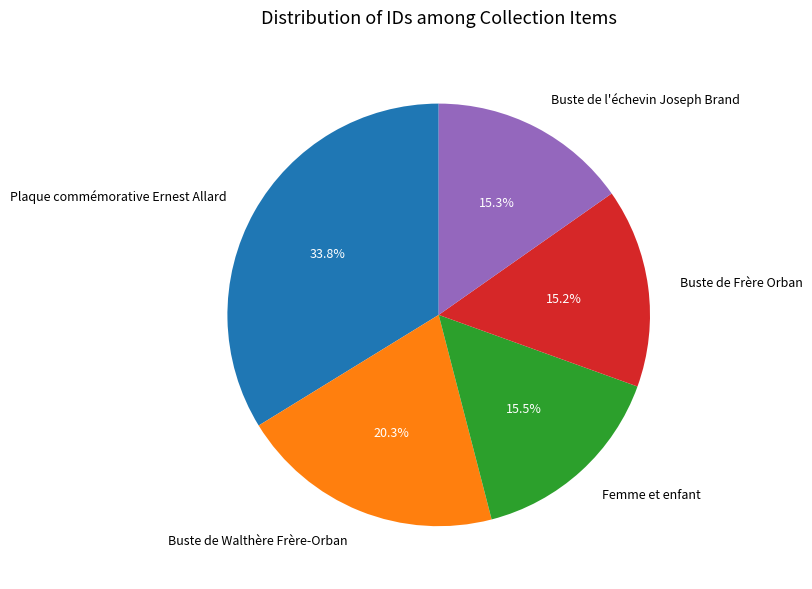

To the nearest percent, what is the difference between the largest and smallest slice percentages?

19%